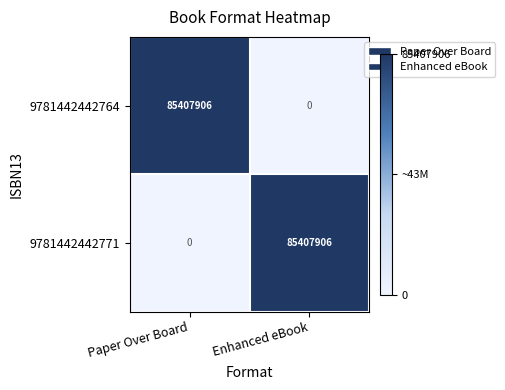

Reading left to right, extract all data points from this chart.

9781442442764: Paper Over Board=85407906	Enhanced eBook=0
9781442442771: Paper Over Board=0	Enhanced eBook=85407906